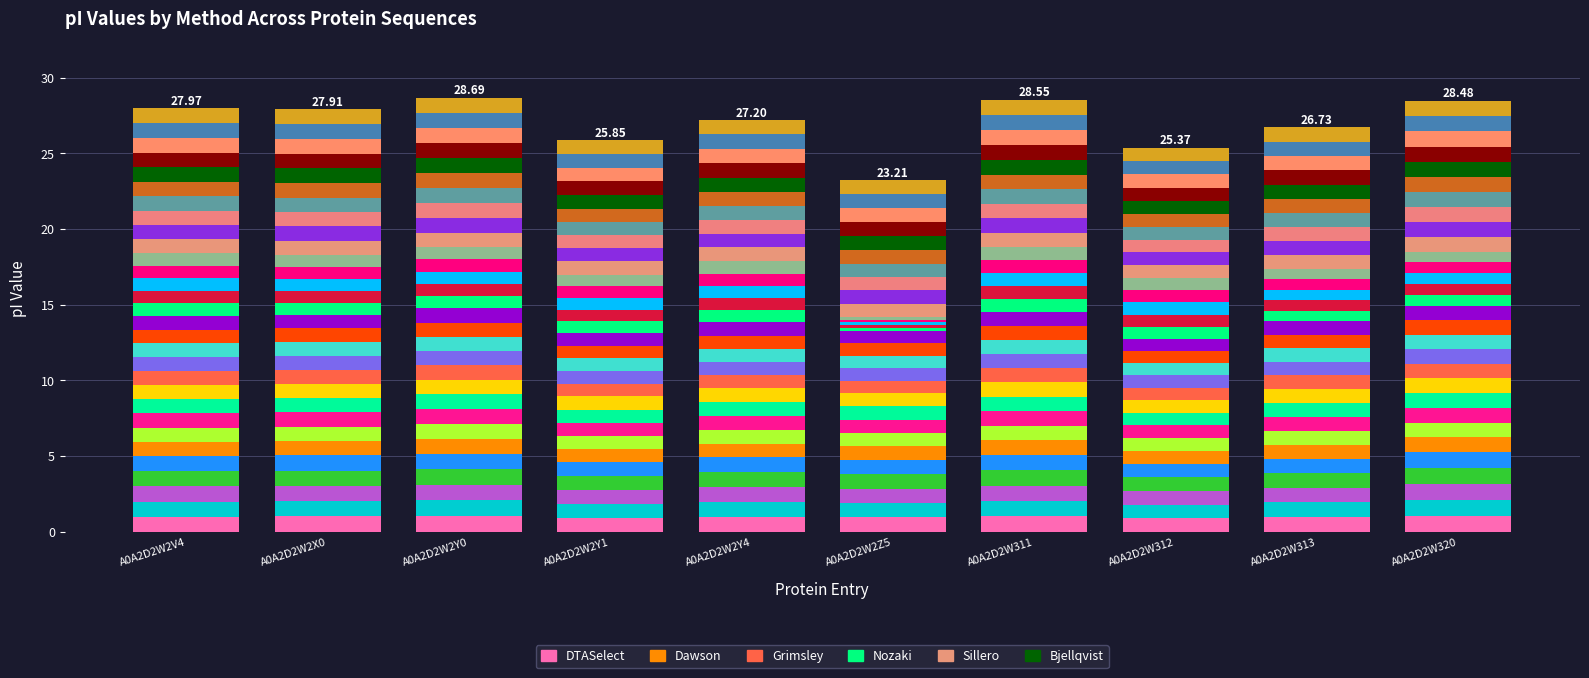

The Sillero series shows 1.0 at A0A2D2W2Y0. True or false?

True